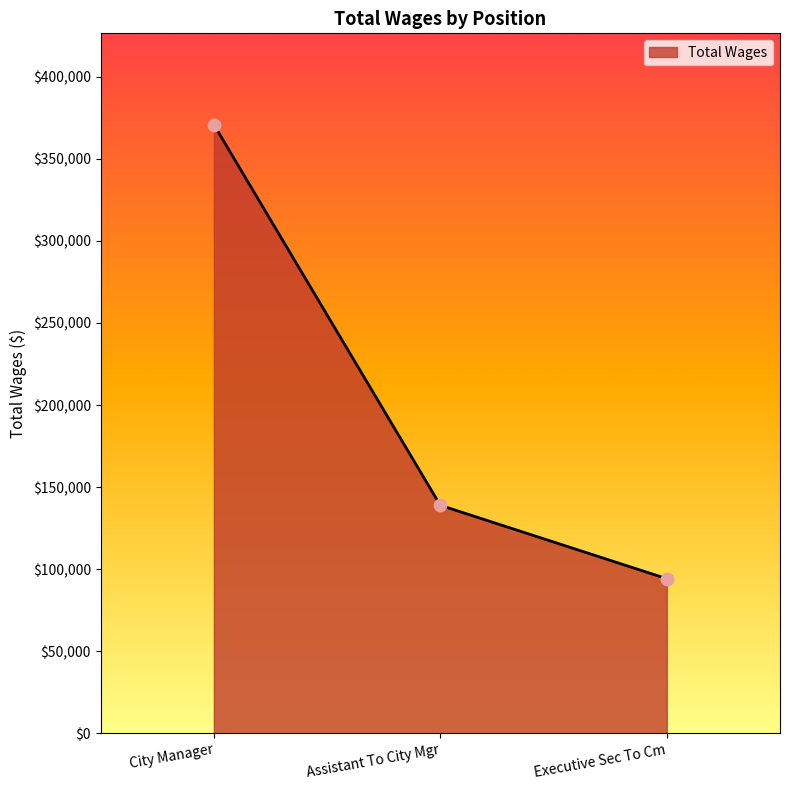

Which has a higher value, City Manager or Executive Sec To Cm?

City Manager